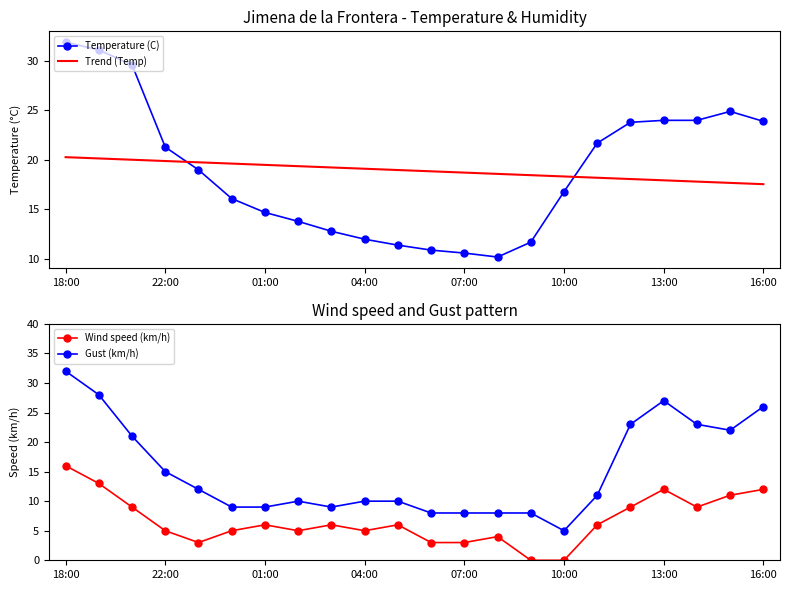

Where does the Trend (Temp) series first go above 18?

18:00